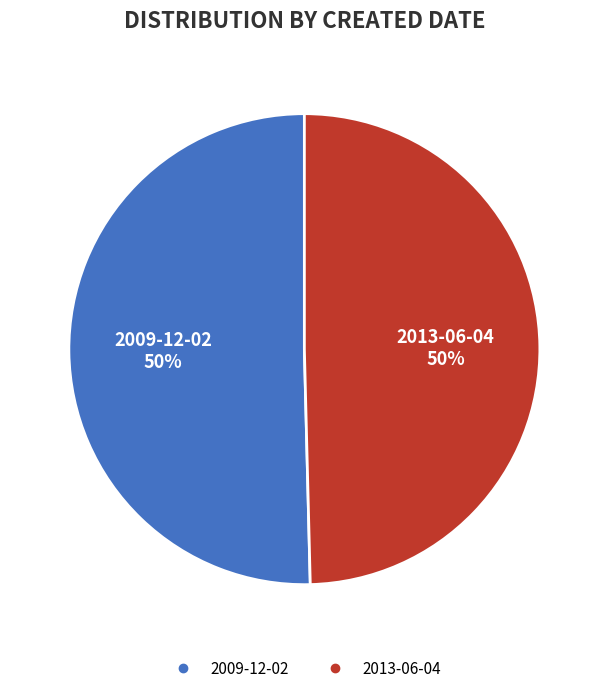

Approximately how many times larger is the value at 2009-12-02 compared to 2013-06-04?

1.0